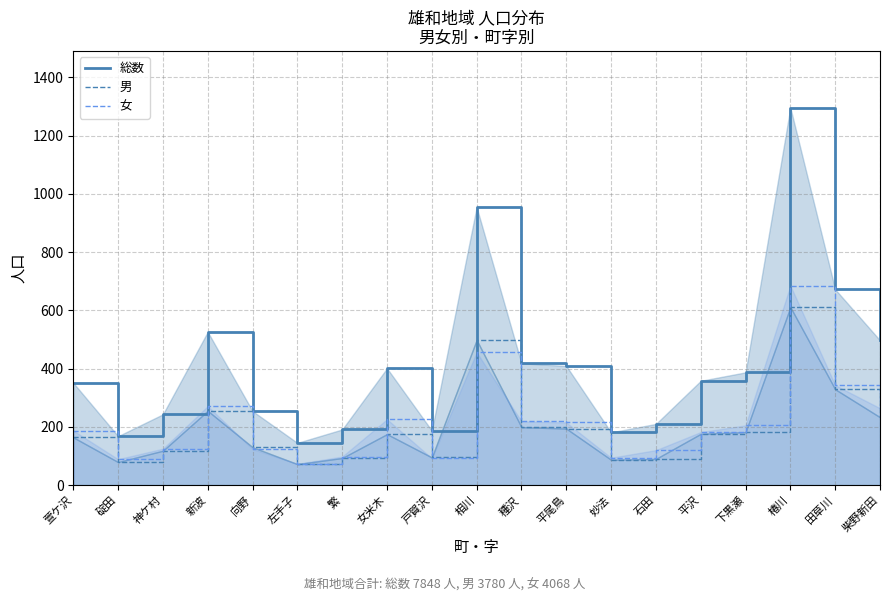

Reading left to right, what are all the values shown in this chart?

総数_line: 萱ケ沢=351	碇田=168	神ケ村=243	新波=526	向野=254	左手子=145	繁=191	女米木=401	戸賀沢=187	相川=954	種沢=418	平尾鳥=409	妙法=181	石田=210	平沢=358	下黒瀬=387	椿川=1296	田草川=672	柴野新田=497
男_line: 萱ケ沢=164	碇田=79	神ケ村=118	新波=255	向野=130	左手子=72	繁=93	女米木=175	戸賀沢=95	相川=498	種沢=199	平尾鳥=194	妙法=87	石田=90	平沢=176	下黒瀬=182	椿川=611	田草川=329	柴野新田=233
女_line: 萱ケ沢=187	碇田=89	神ケ村=125	新波=271	向野=124	左手子=73	繁=98	女米木=226	戸賀沢=92	相川=456	種沢=219	平尾鳥=215	妙法=94	石田=120	平沢=182	下黒瀬=205	椿川=685	田草川=343	柴野新田=264